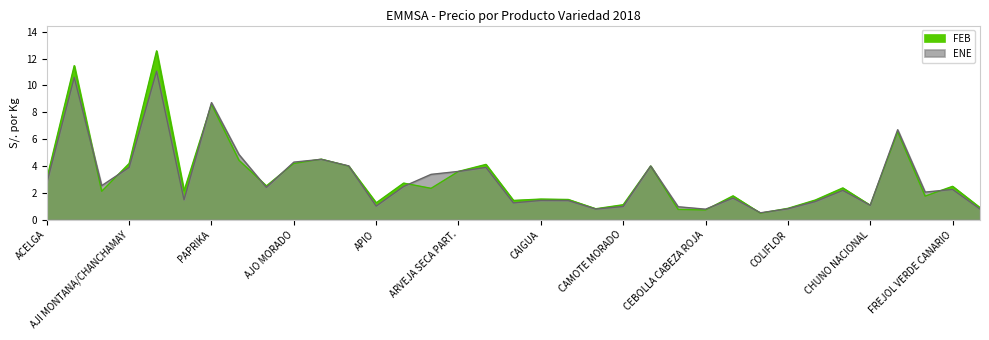

Rank the series by their average value, from highest to lowest.

FEB, ENE